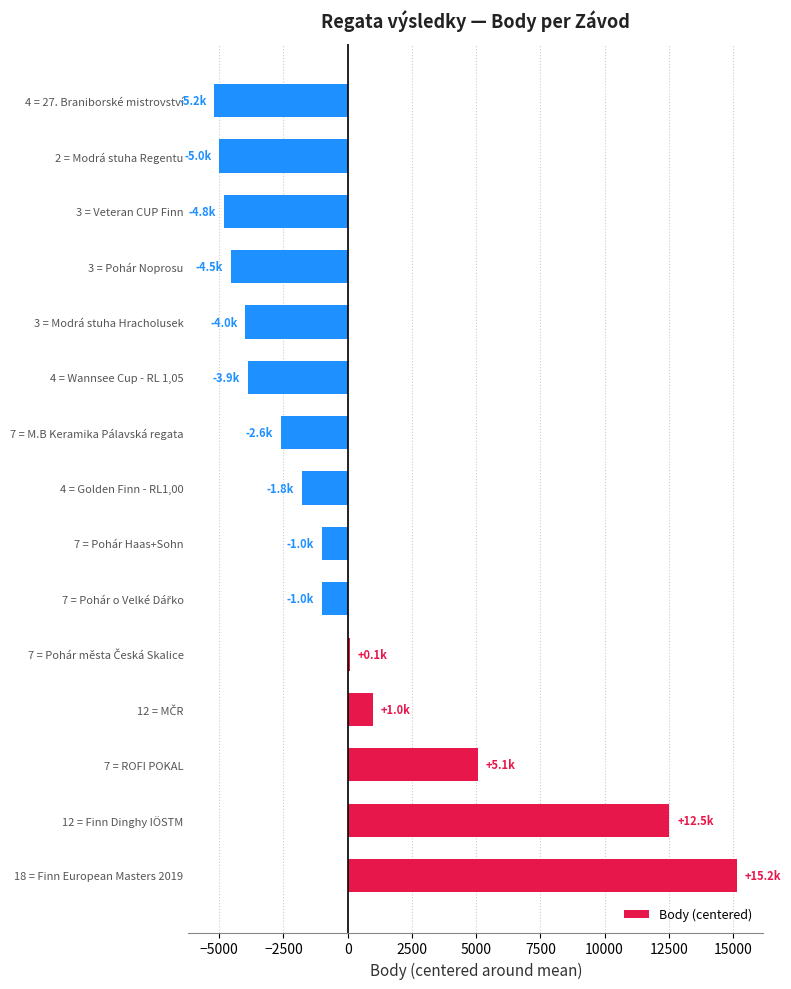

Reading bottom to top, list all the values displayed in this chart.

15157.6	12524.6	5055.6	980.6	96.6	-1012.4	-1012.4	-1771.4	-2594.4	-3873.4	-3987.4	-4548.4	-4827.4	-5005.4	-5182.4